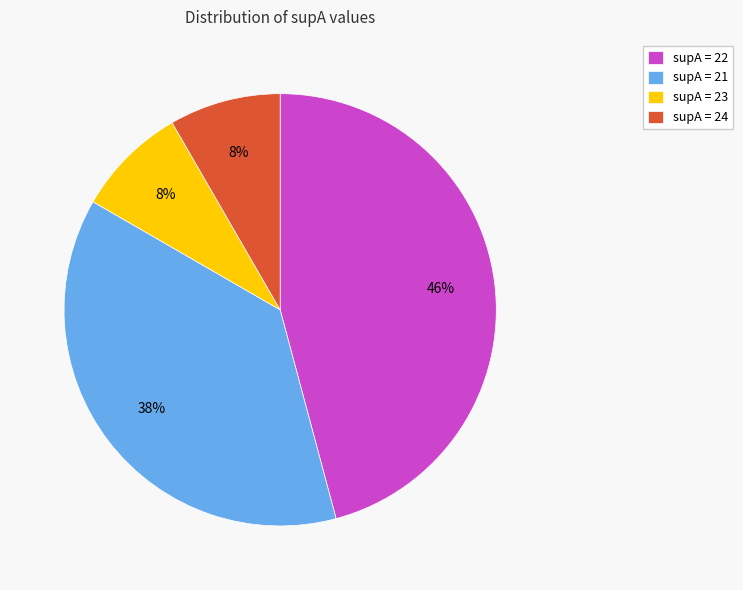

The supA = 21 slice represents 38% of the pie. True or false?

True